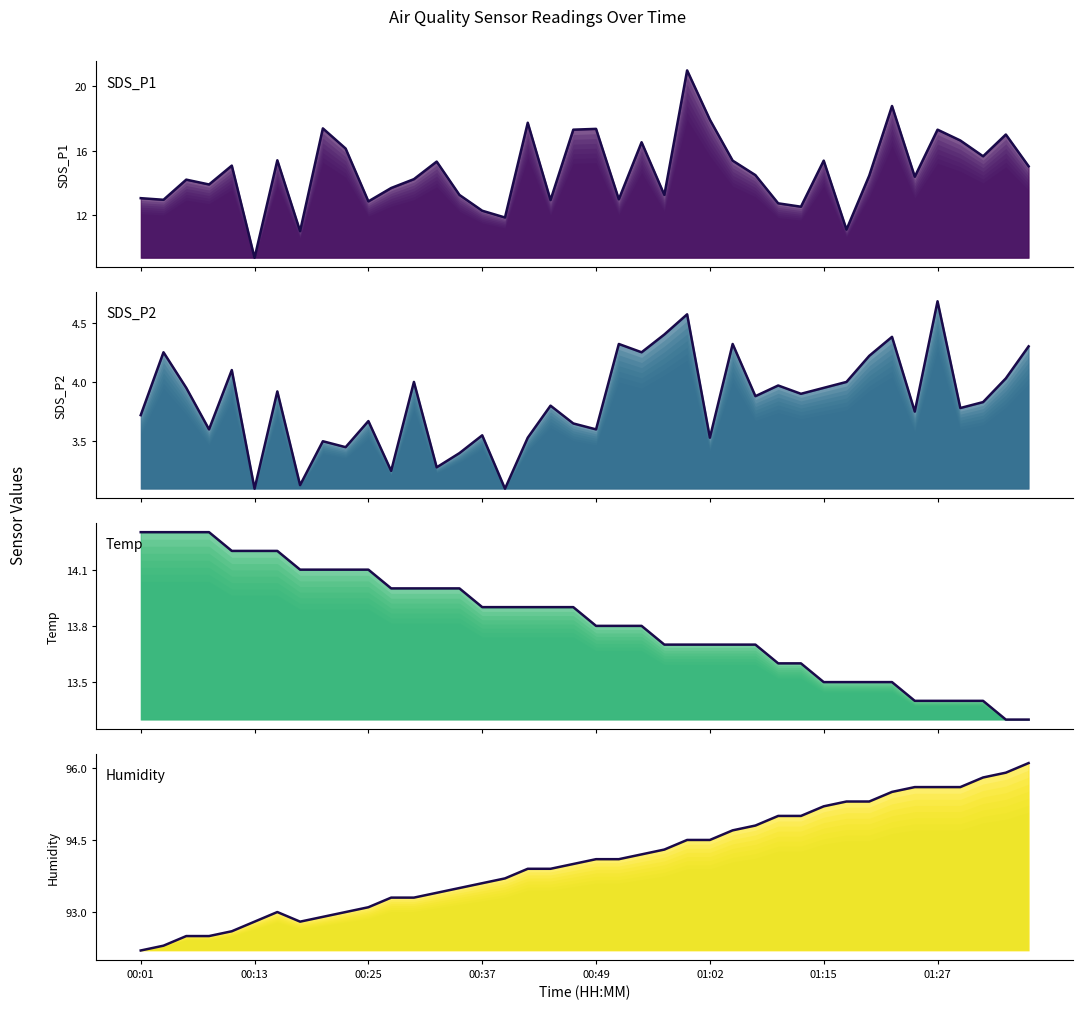

Reading right to left, transcribe all the data shown in this chart.

SDS_P1: 15.0	17.0	15.7	16.6	17.3	14.4	18.8	14.4	11.1	15.4	12.5	12.7	14.5	15.4	17.9	21.0	13.2	16.5	13.0	17.4	17.3	12.9	17.7	11.8	12.3	13.2	15.3	14.2	13.7	12.8	16.1	17.4	11.0	15.4	9.3	15.1	13.9	14.2	12.9	13.1
SDS_P2: 4.3	4.0	3.8	3.8	4.7	3.8	4.4	4.2	4.0	4.0	3.9	4.0	3.9	4.3	3.5	4.6	4.4	4.2	4.3	3.6	3.6	3.8	3.5	3.1	3.5	3.4	3.3	4.0	3.2	3.7	3.5	3.5	3.1	3.9	3.1	4.1	3.6	4.0	4.2	3.7
Temp: 13.3	13.3	13.4	13.4	13.4	13.4	13.5	13.5	13.5	13.5	13.6	13.6	13.7	13.7	13.7	13.7	13.7	13.8	13.8	13.8	13.9	13.9	13.9	13.9	13.9	14.0	14.0	14.0	14.0	14.1	14.1	14.1	14.1	14.2	14.2	14.2	14.3	14.3	14.3	14.3
Humidity: 96.1	95.9	95.8	95.6	95.6	95.6	95.5	95.3	95.3	95.2	95.0	95.0	94.8	94.7	94.5	94.5	94.3	94.2	94.1	94.1	94.0	93.9	93.9	93.7	93.6	93.5	93.4	93.3	93.3	93.1	93.0	92.9	92.8	93.0	92.8	92.6	92.5	92.5	92.3	92.2